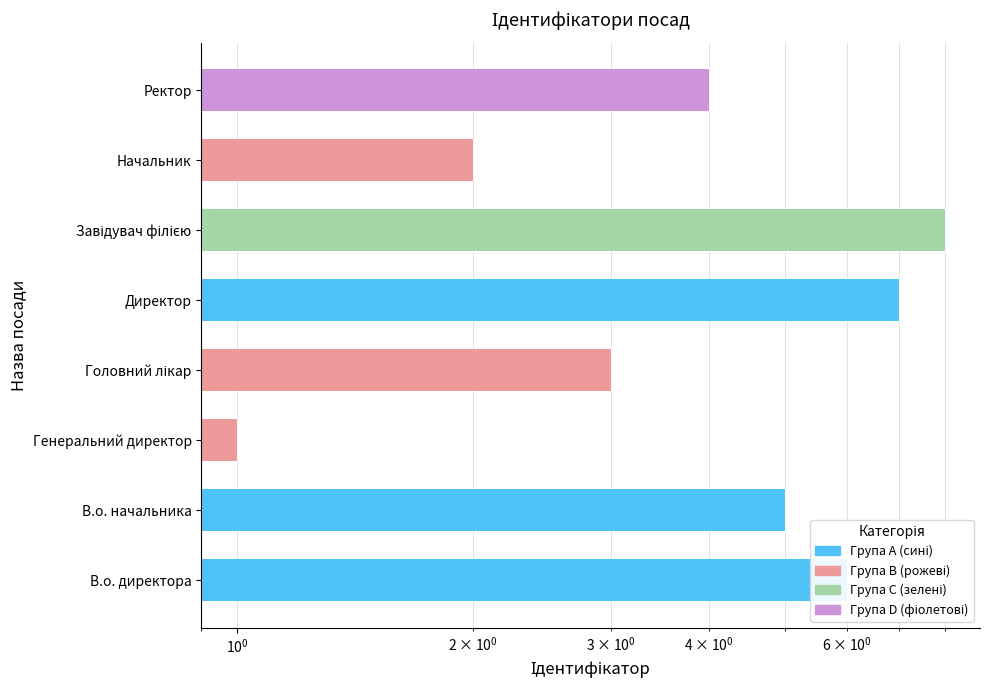

Is it true that the value at В.о. начальника is 2?

False